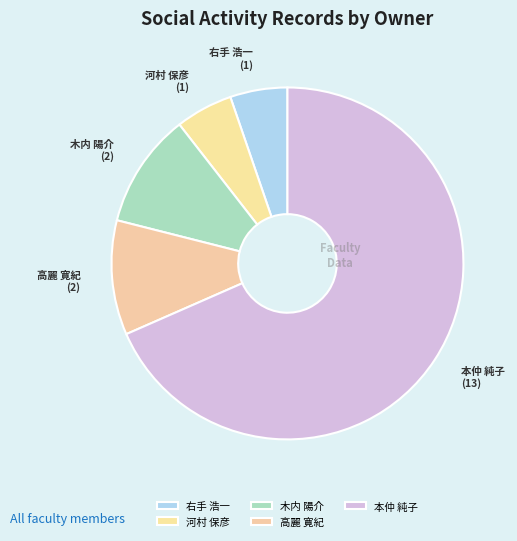

Is the sum of 高麗 寛紀 and 木内 陽介 greater than half?

No